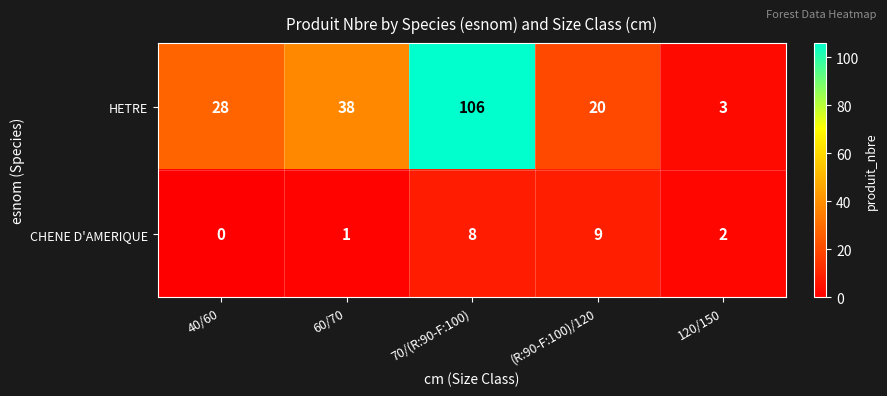

What is the approximate value of HETRE at (R:90-F:100)/120, to the nearest 10?

20